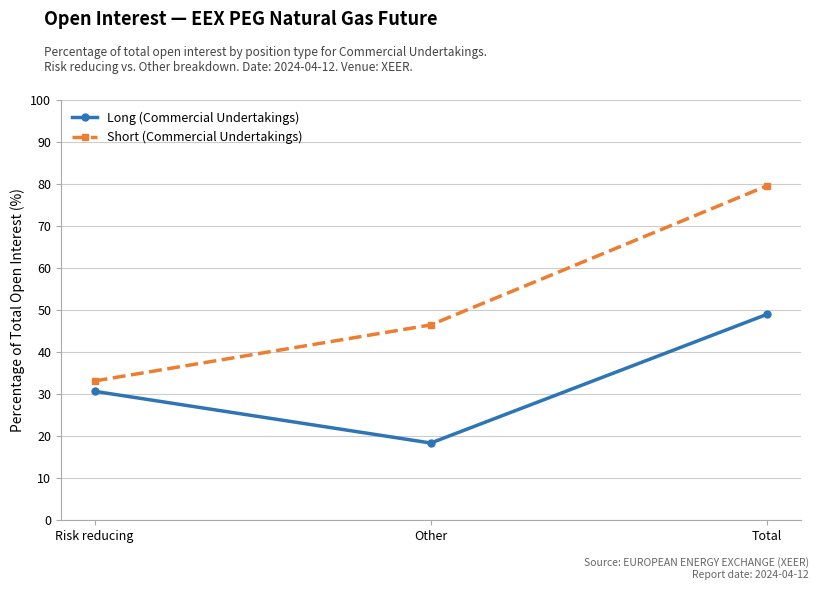

Reading left to right, transcribe all the data shown in this chart.

Long (Commercial Undertakings): Risk reducing=30.6	Other=18.3	Total=49.0
Short (Commercial Undertakings): Risk reducing=33.1	Other=46.5	Total=79.6